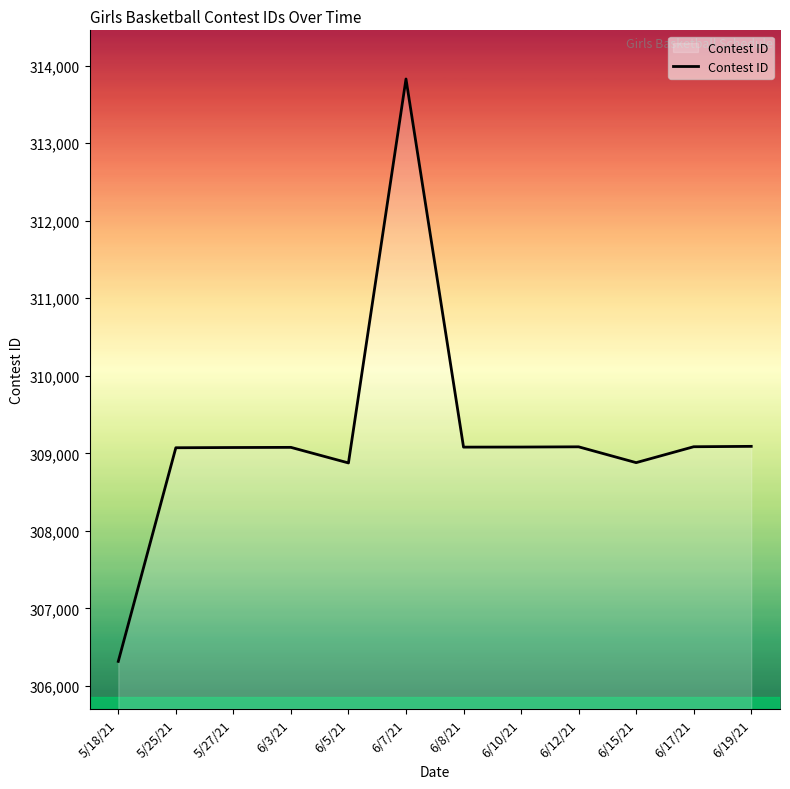

How many values are below 309080?

6